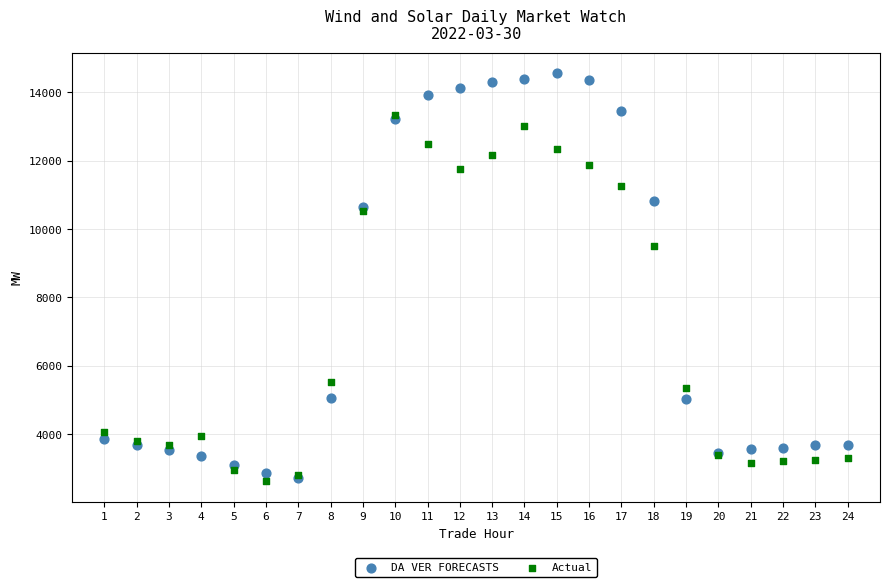

Across all series, what Y value is closest to 8588?

9491.5